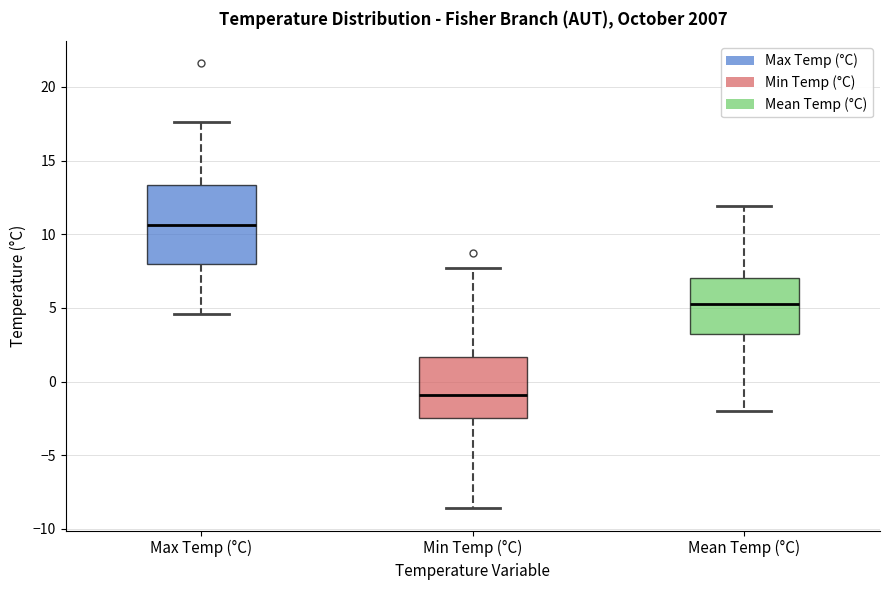

Which box is the tallest, from its lower edge to its upper edge?

Max Temp (°C)